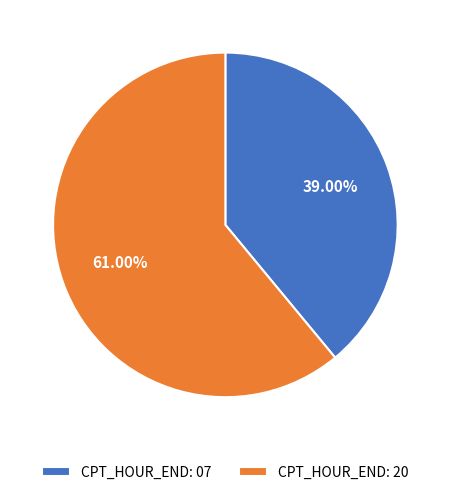

Between CPT_HOUR_END: 07 and CPT_HOUR_END: 20, which is larger?

CPT_HOUR_END: 20